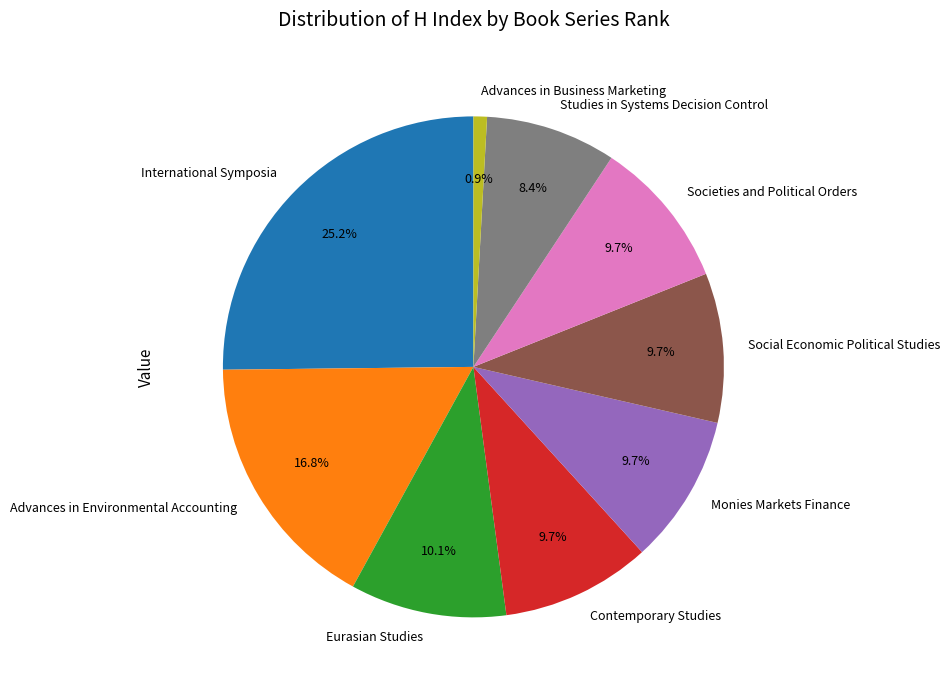

What is the total percentage of Contemporary Studies and International Symposia?

34.8%